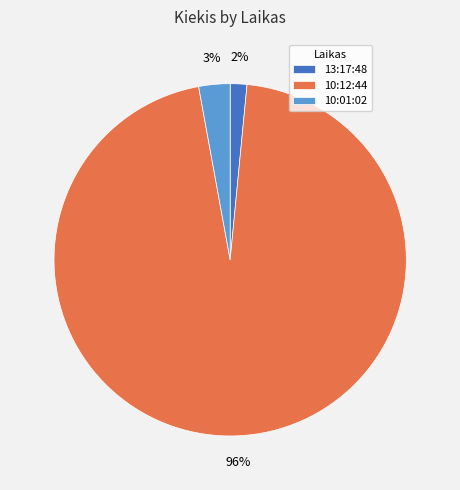

Which category has the biggest portion of the pie?

10:12:44